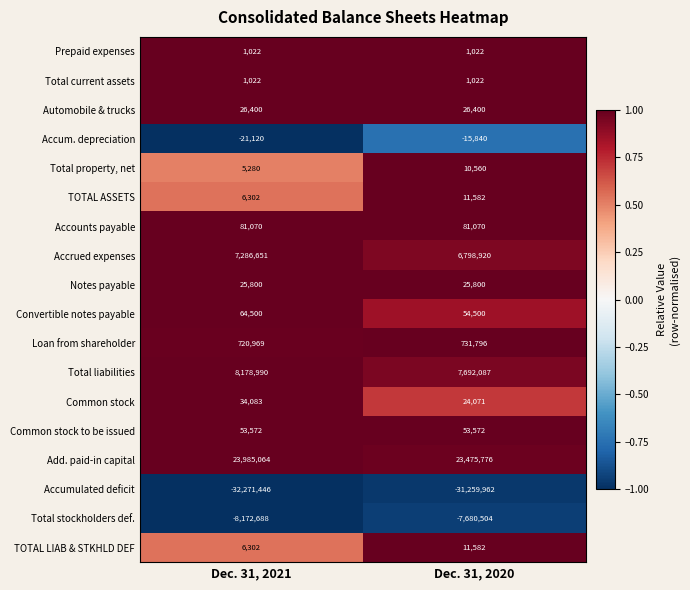

What is the sum of the Notes payable values at Dec. 31, 2020 and Dec. 31, 2021?

51600